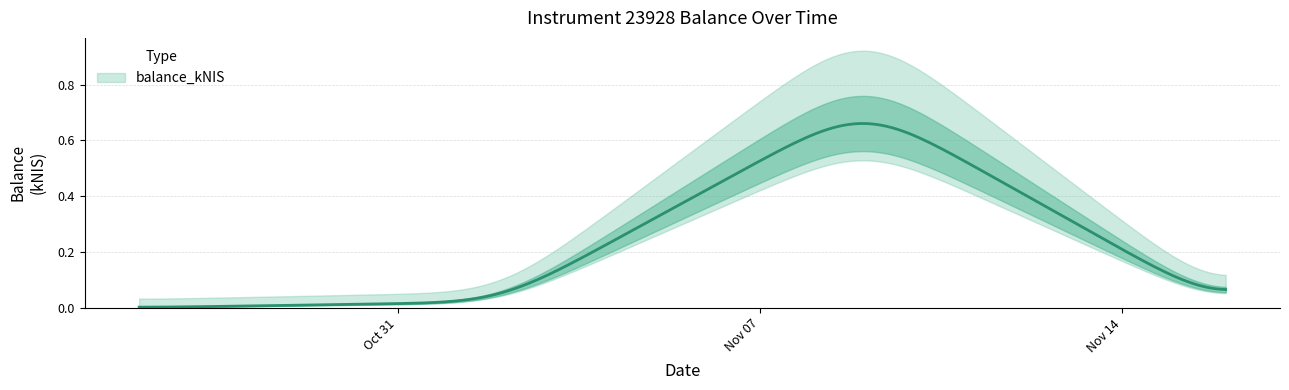

True or false: there are more than 1 points higher than both neighbors.

False